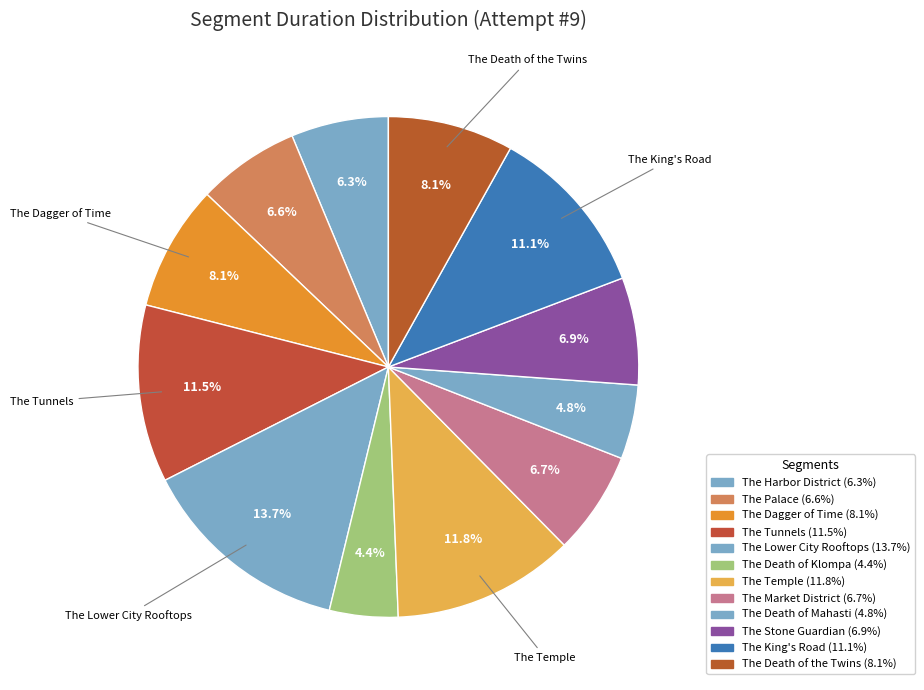

Count the number of slices in the pie.

12